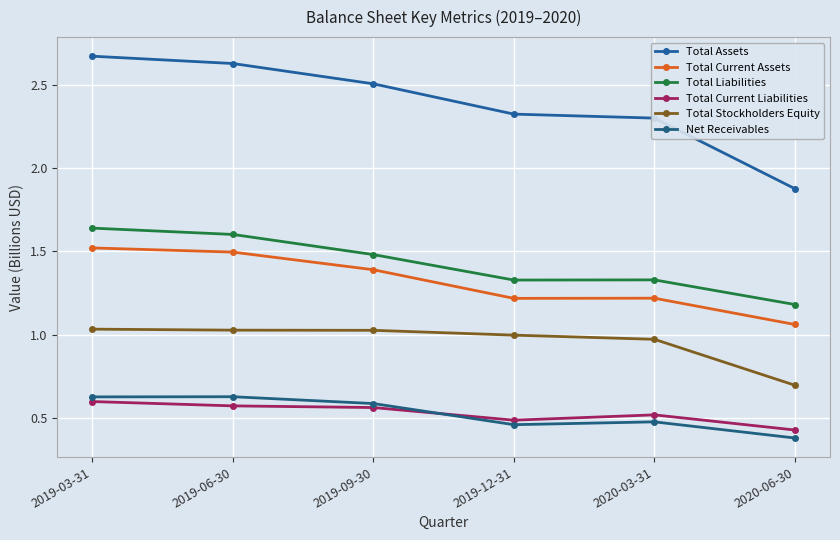

How many values in the Total Assets series exceed 2?

5